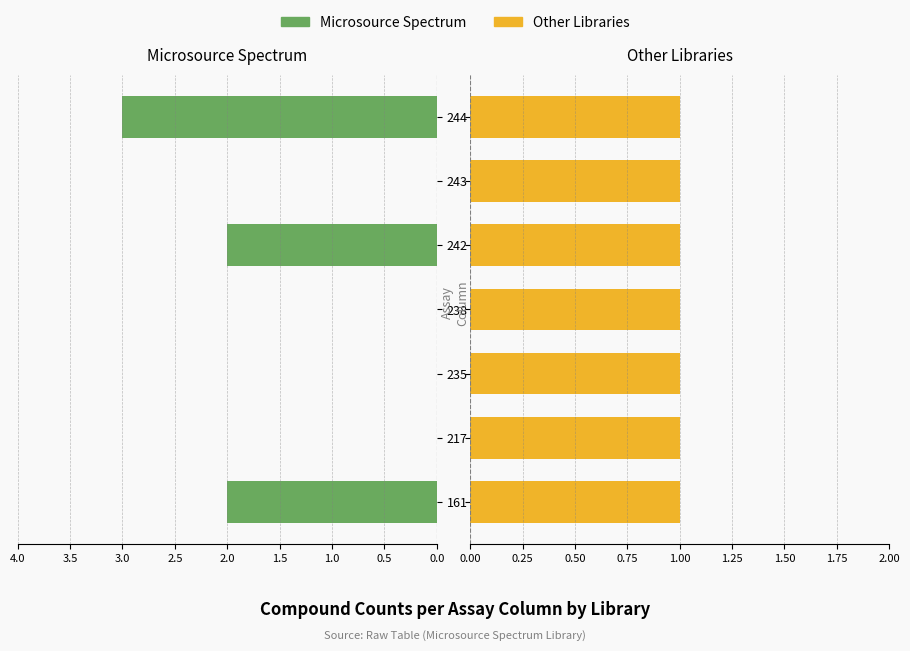

Are the bars horizontal?

Yes